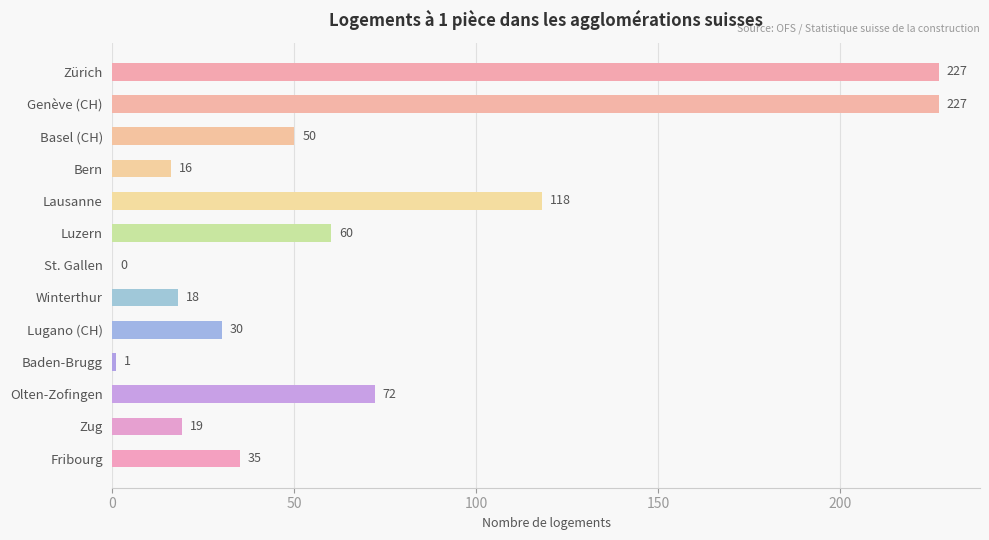

Is it true that the value at St. Gallen is 114?

False